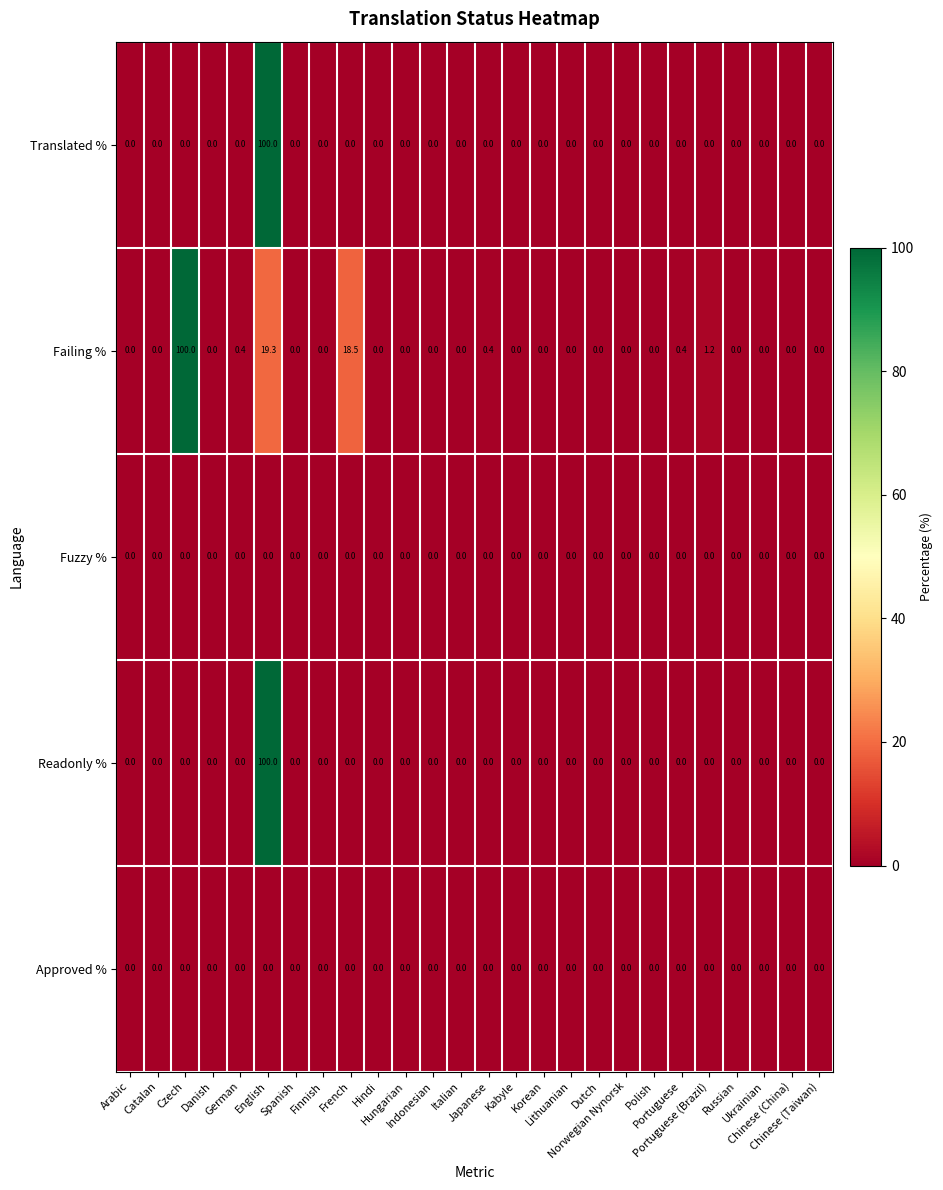

What is the average value of the Translated % series?

3.8